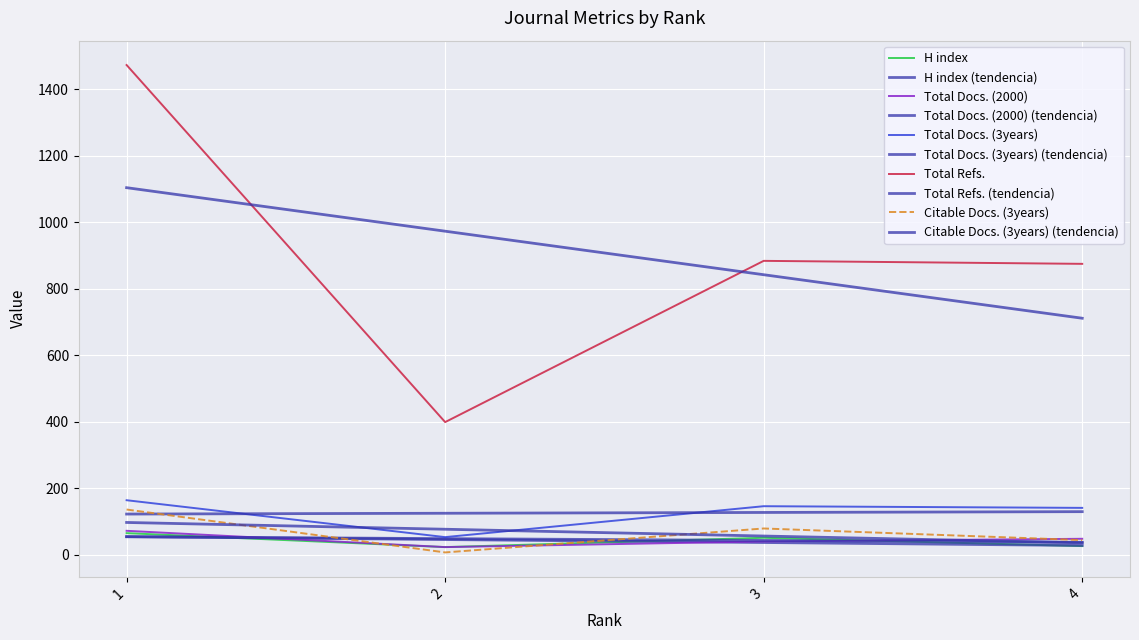

Is this an area chart (filled region under the line)?

No